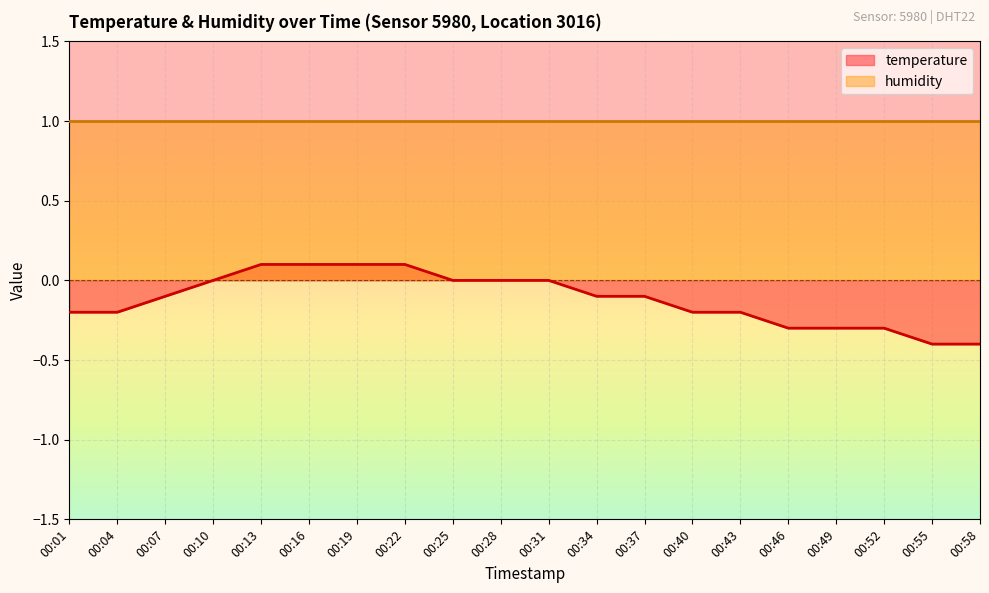

What is the value of the 3rd point from the left?

-0.1